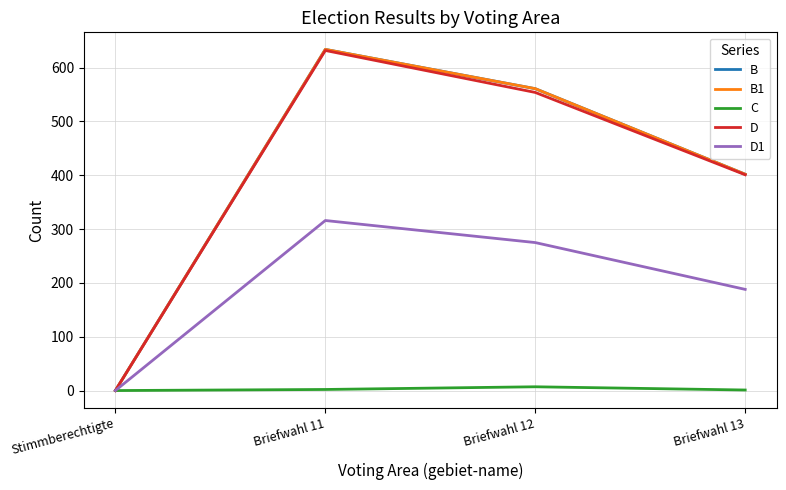

Count the D values in the range 401 to 632.

3